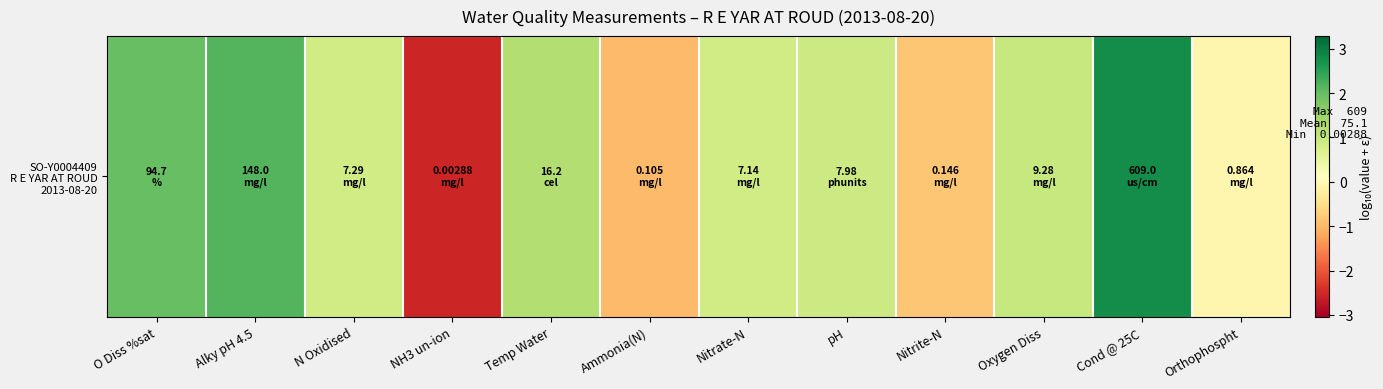

Reading left to right, list all the values displayed in this chart.

O Diss %sat=2.0	Alky pH 4.5=2.2	N Oxidised=0.9	NH3 un-ion=-2.5	Temp Water=1.2	Ammonia(N)=-1.0	Nitrate-N=0.9	pH=0.9	Nitrite-N=-0.8	Oxygen Diss=1.0	Cond @ 25C=2.8	Orthophospht=-0.1